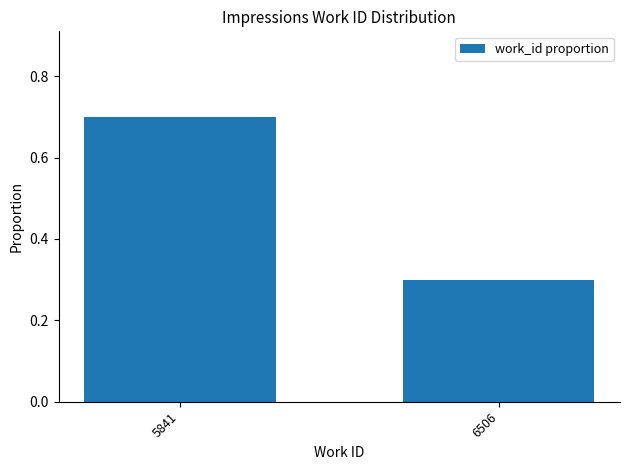

The value at 5841 is 0.4. True or false?

False